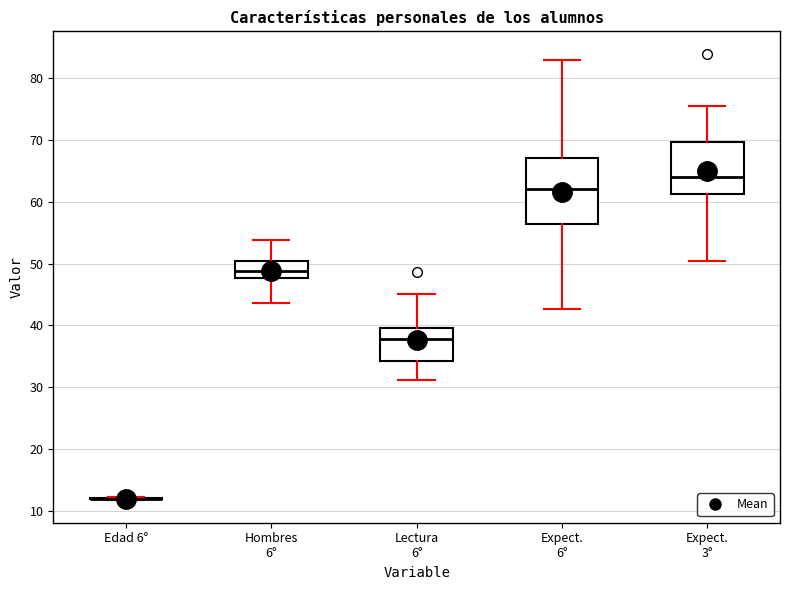

Reading left to right, transcribe this box plot: for each box, give where its median line is, the range the box spans, and where its two whiskers end, as read against the y-axis. The values are not printed on the chart, so give them approximately, as read against the axis.

Edad 6°: box collapsed to a line at 12, whiskers 12 to 12
Hombres 6°: median 49, box 48 to 50, whiskers 44 to 54
Lectura 6°: median 38, box 34 to 40, whiskers 31 to 45
Expect. 6°: median 62, box 56 to 67, whiskers 43 to 83
Expect. 3°: median 64, box 61 to 70, whiskers 50 to 75